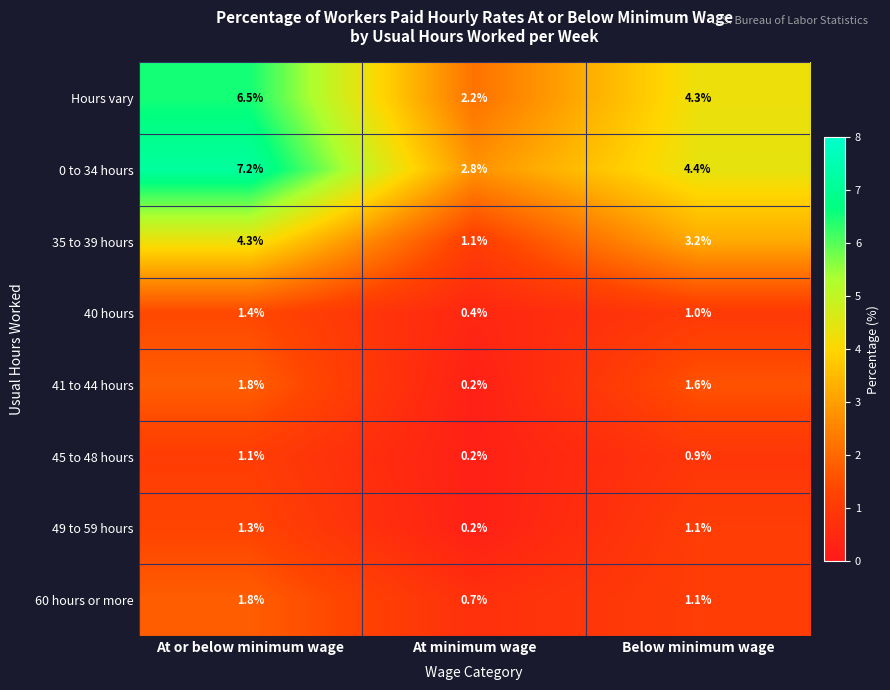

At which label does Hours vary first exceed 4?

At or below minimum wage